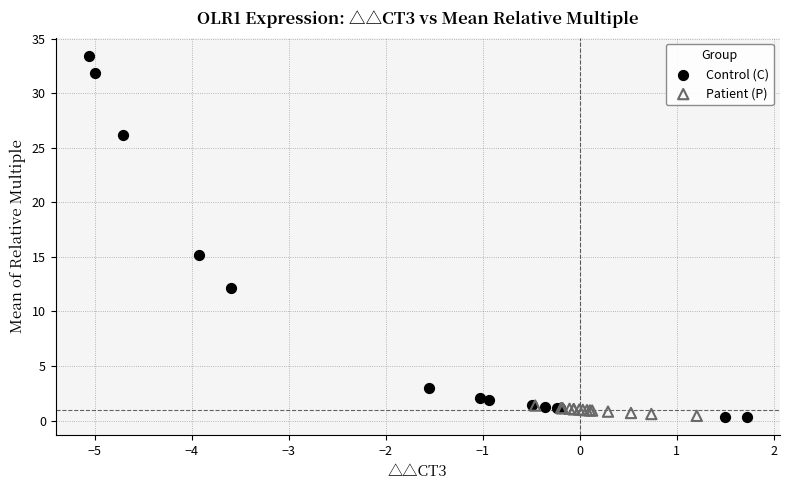

What are all the series names shown in the legend?

Control (C), Patient (P)